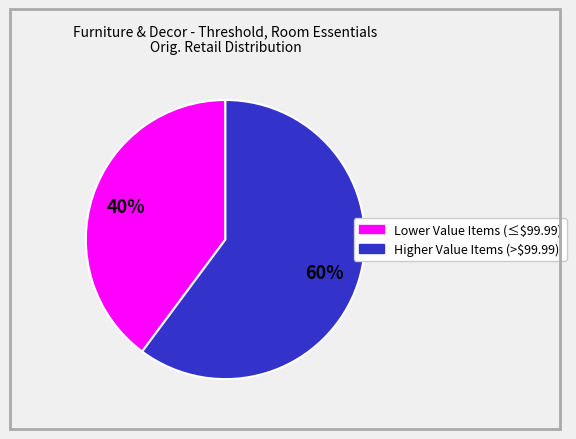

To the nearest percent, what is the difference between the largest and smallest slice percentages?

20%